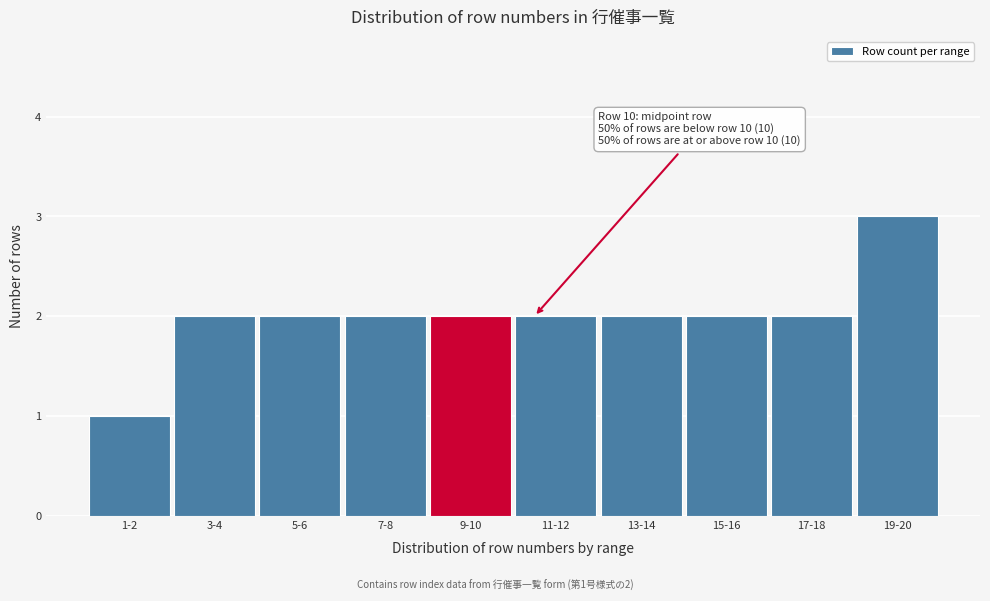

Reading left to right, extract all data points from this chart.

1-2=1	3-4=2	5-6=2	7-8=2	9-10=2	11-12=2	13-14=2	15-16=2	17-18=2	19-20=3